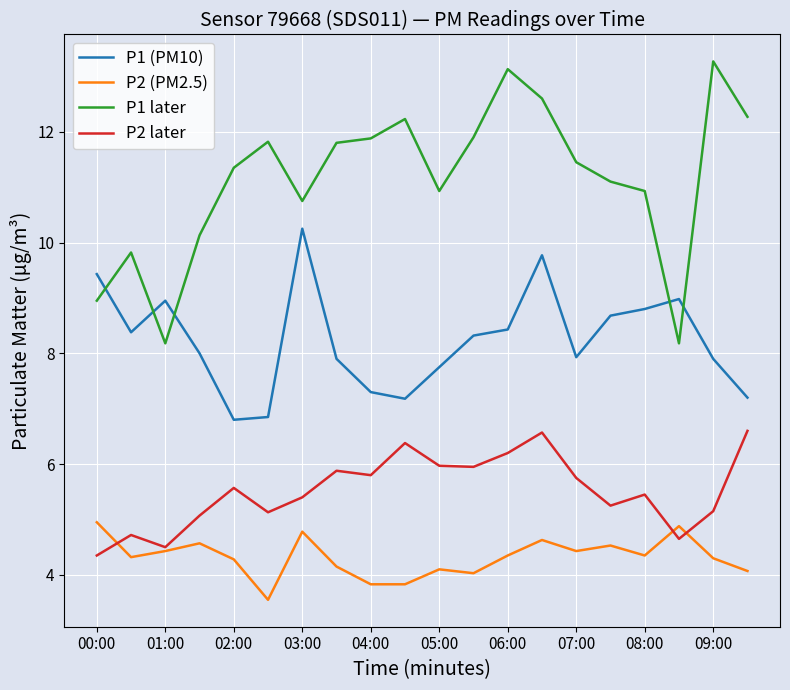

List the series in order of their overall mean, highest first.

P1 later, P1 (PM10), P2 later, P2 (PM2.5)